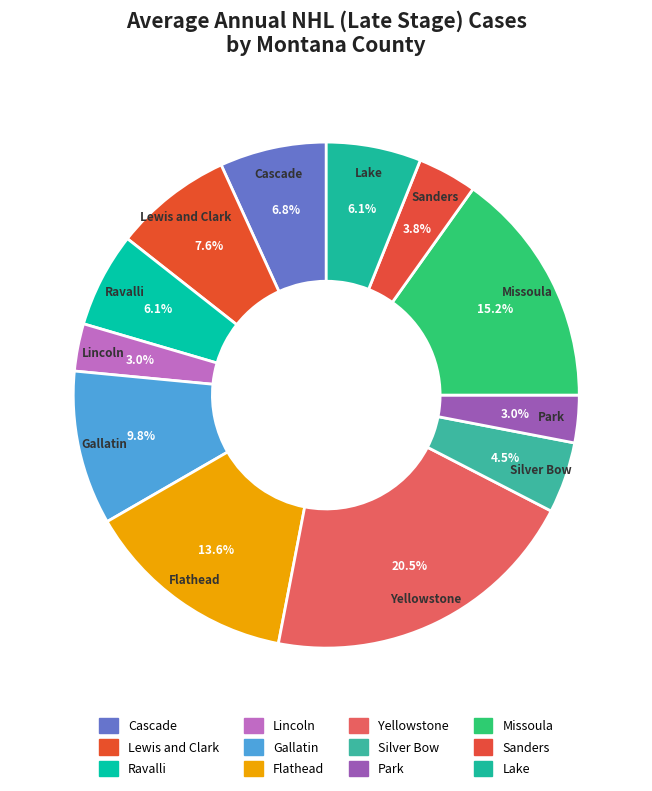

Count the number of slices in the pie.

12